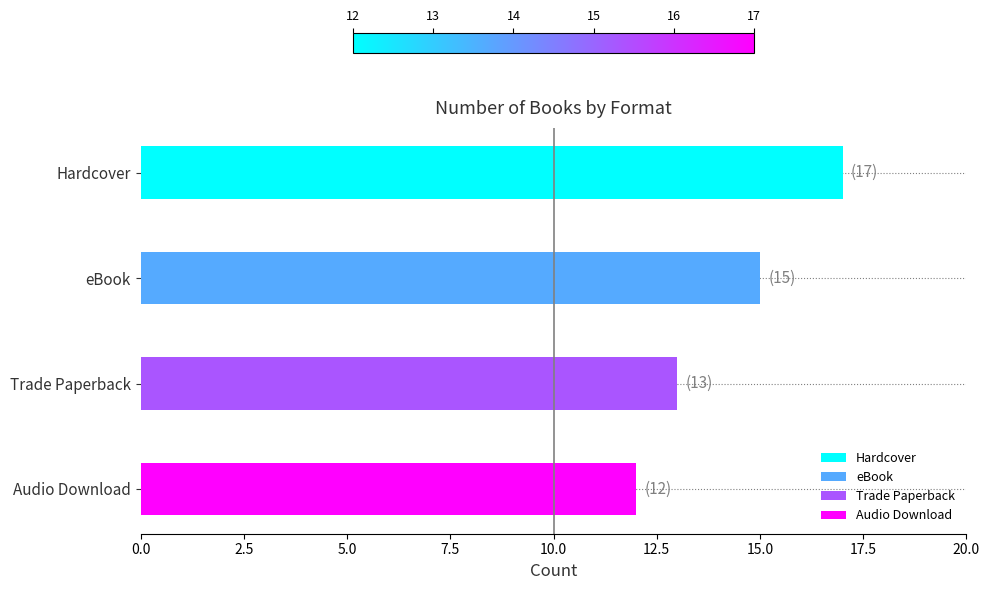

Which label corresponds to the largest value in the chart?

Hardcover